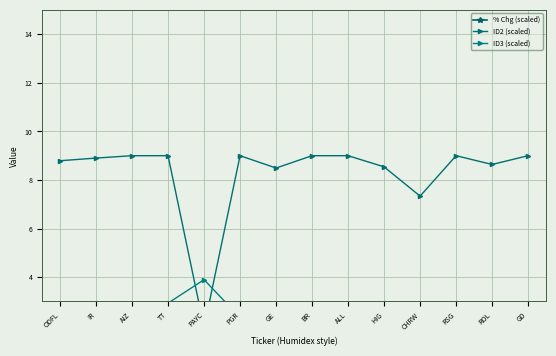

What is the value of the % Chg (scaled) point at the 4th from the left?

1.4